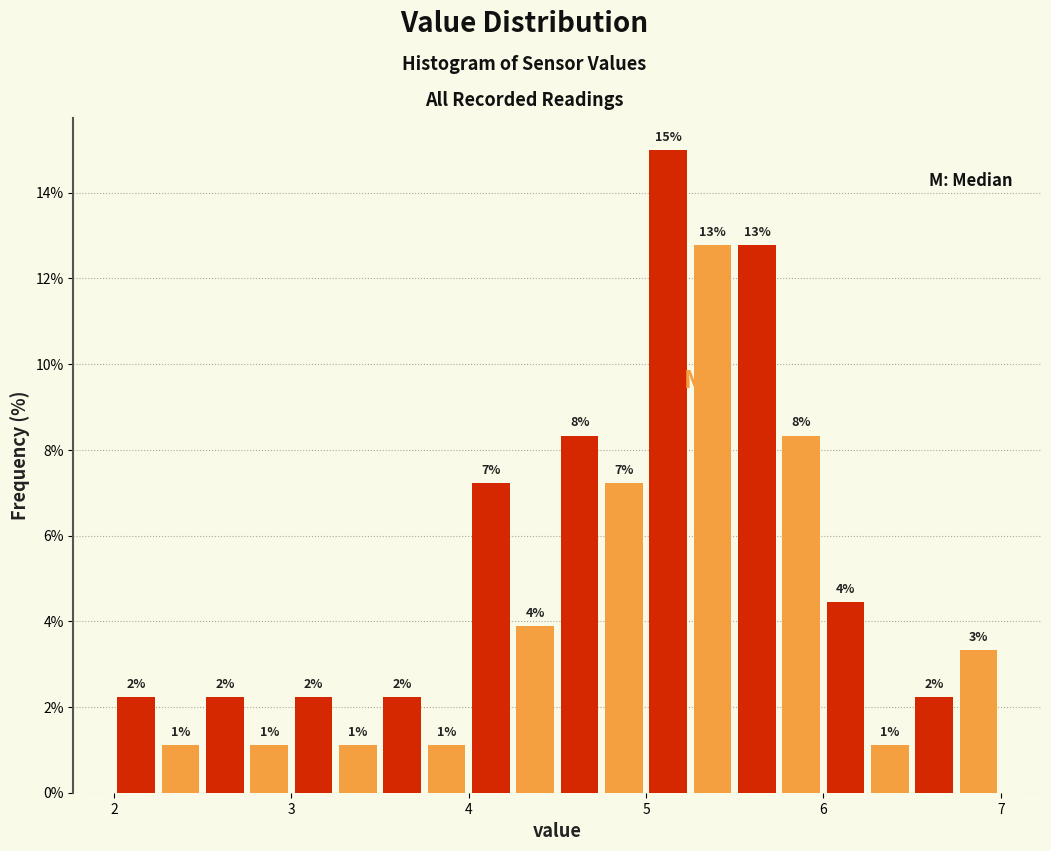

Around what value on the x-axis is the tallest bar? Give the approximate position of its centre, as read against the axis.

5.1